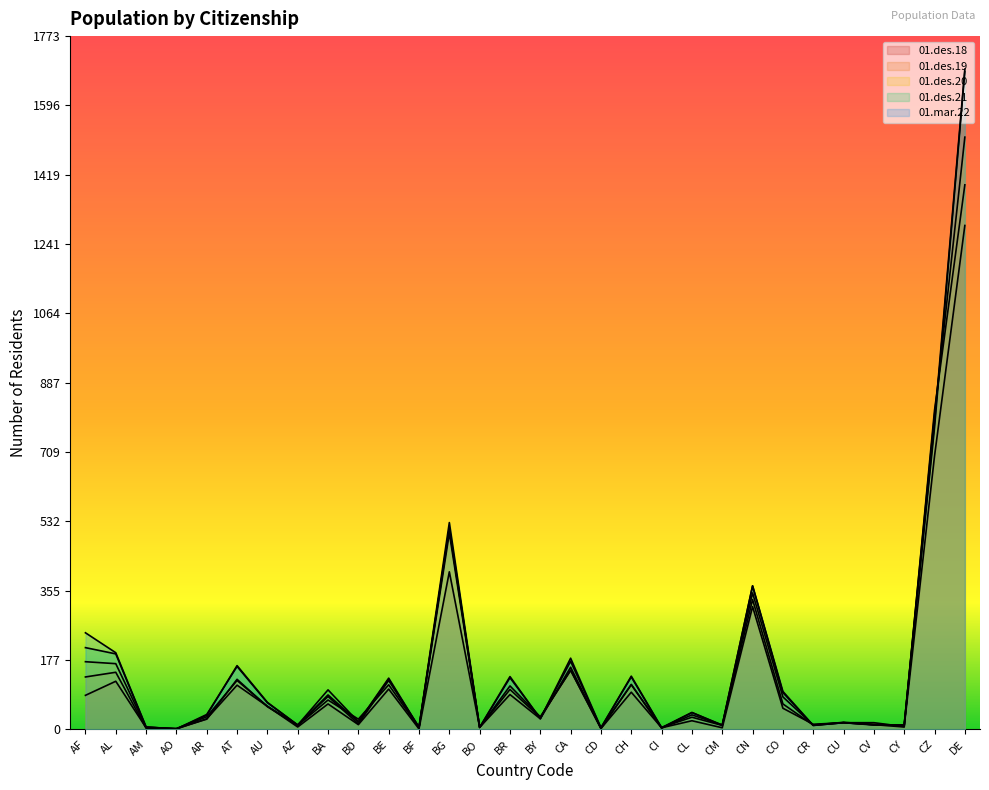

Which series ends up on top after the final intersection of 01.des.21 and 01.des.19?

01.des.21